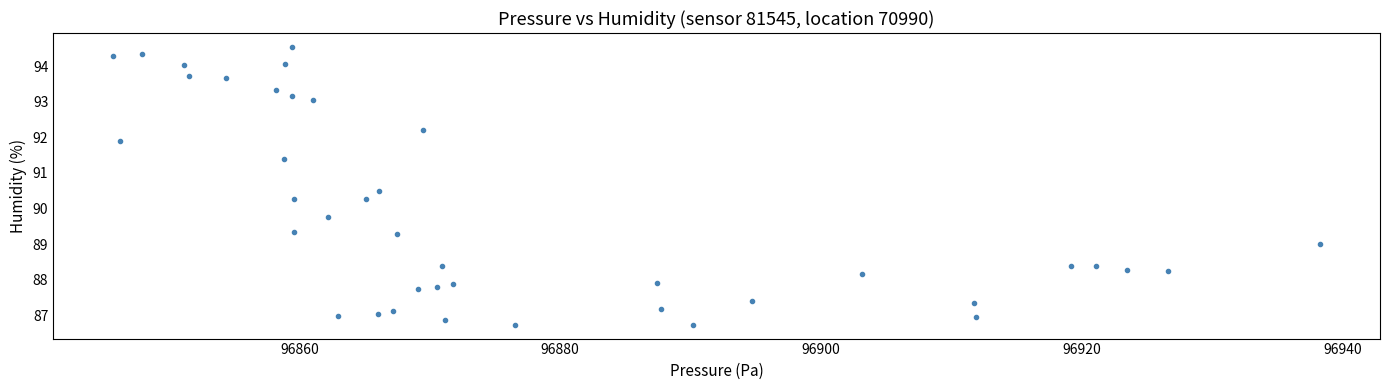

What is the range of Y values (max minus min)?

7.8